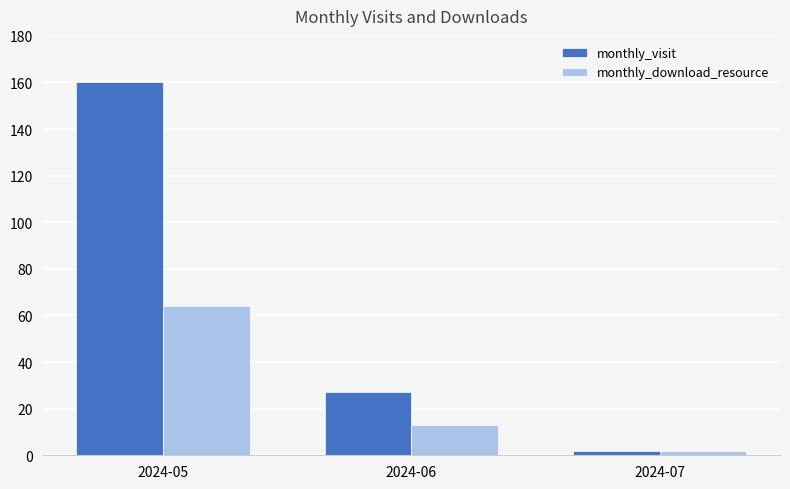

What is the minimum value for monthly_visit?

2